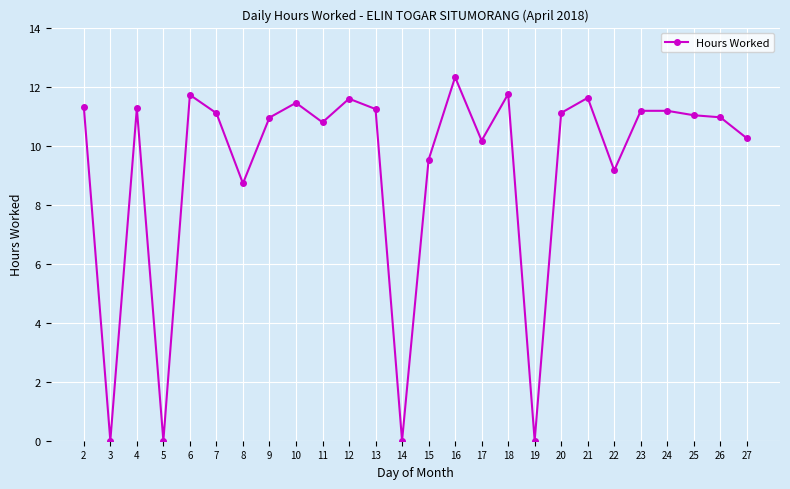

At which label is the value closest to 6?

8